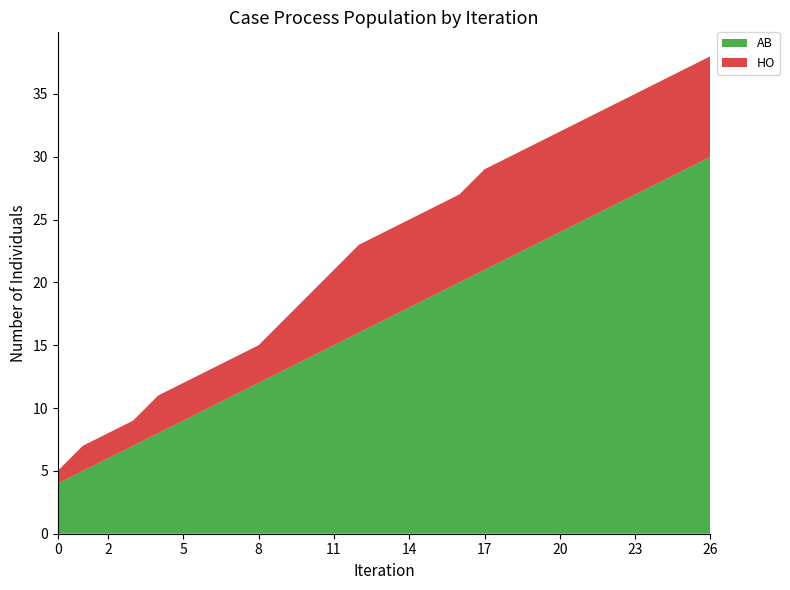

Reading left to right, list all the values displayed in this chart.

AB: 04:34=4	05:31=5	05:47=6	06:36=7	06:46=8	06:48=9	06:50=10	06:58=11	07:10=12	07:25=13	07:28=14	07:30=15	07:39=16	07:51=17	08:04=18	08:08=19	08:10=20	08:27=21	08:28=22	08:32=23	08:39=24	08:41=25	09:23=26	09:33=27	09:38=28	09:43=29	09:51=30
HO: 04:34=1	05:31=2	05:47=2	06:36=2	06:46=3	06:48=3	06:50=3	06:58=3	07:10=3	07:25=4	07:28=5	07:30=6	07:39=7	07:51=7	08:04=7	08:08=7	08:10=7	08:27=8	08:28=8	08:32=8	08:39=8	08:41=8	09:23=8	09:33=8	09:38=8	09:43=8	09:51=8